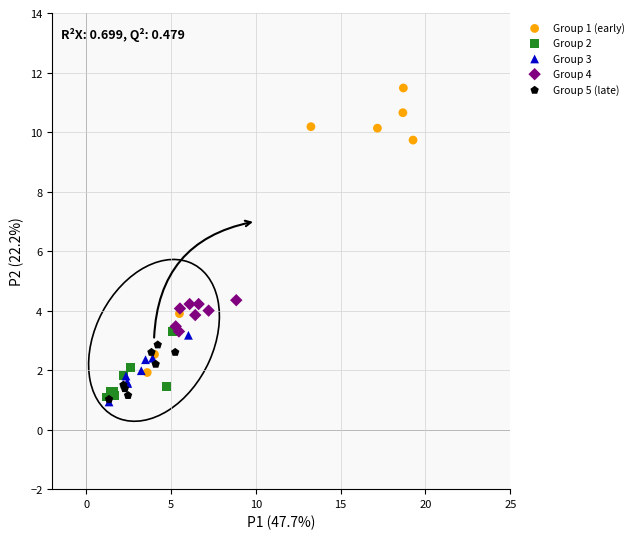

Which series has the widest spread of Y values?

Group 1 (early)